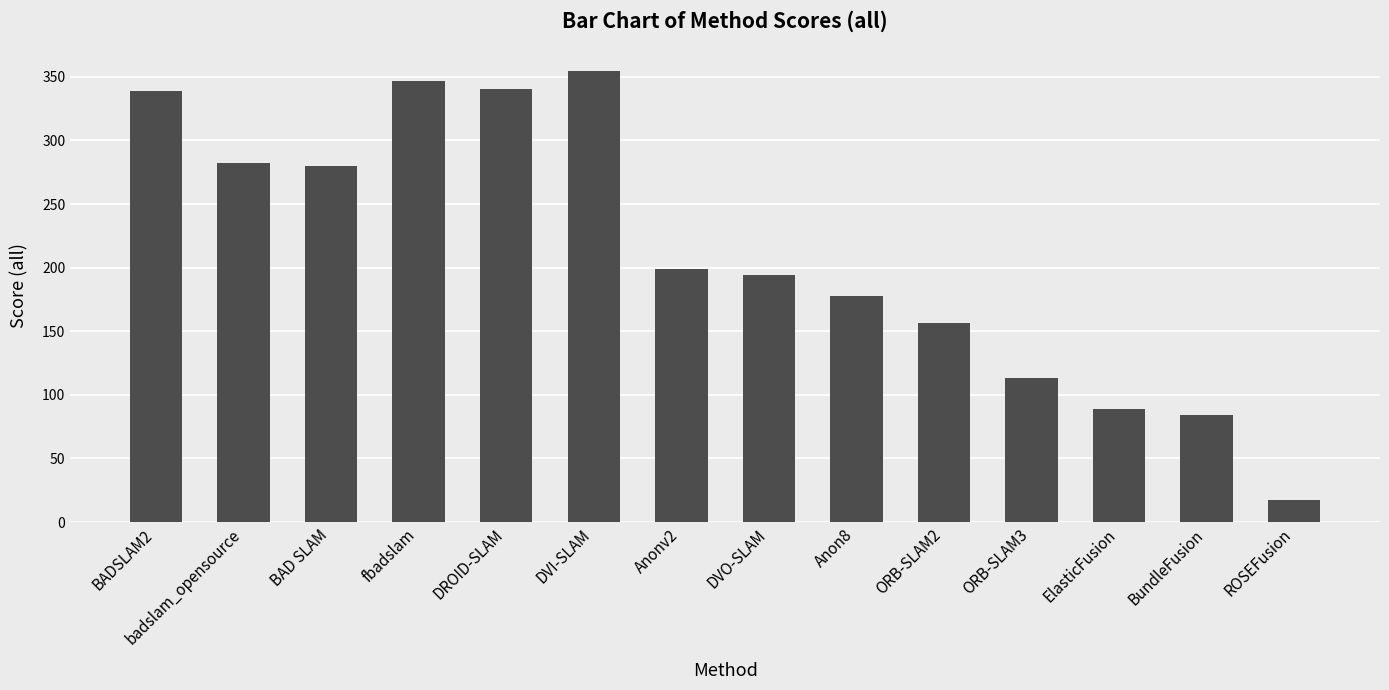

The value at BAD SLAM is 100.1. True or false?

False